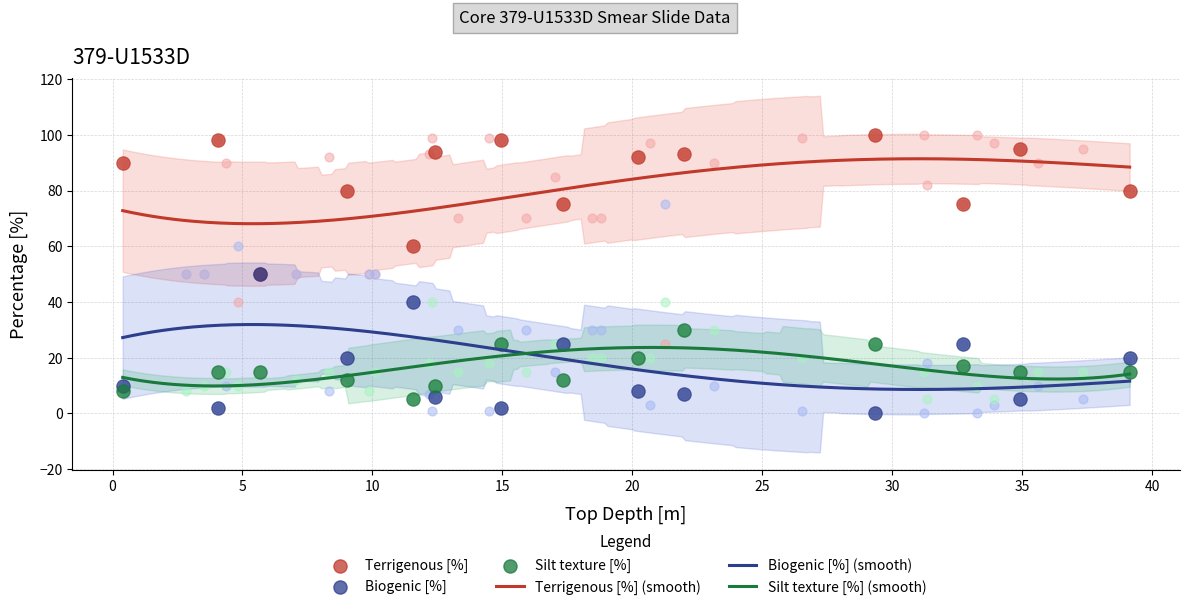

Which series has the widest spread of Y values?

Terrigenous [%]